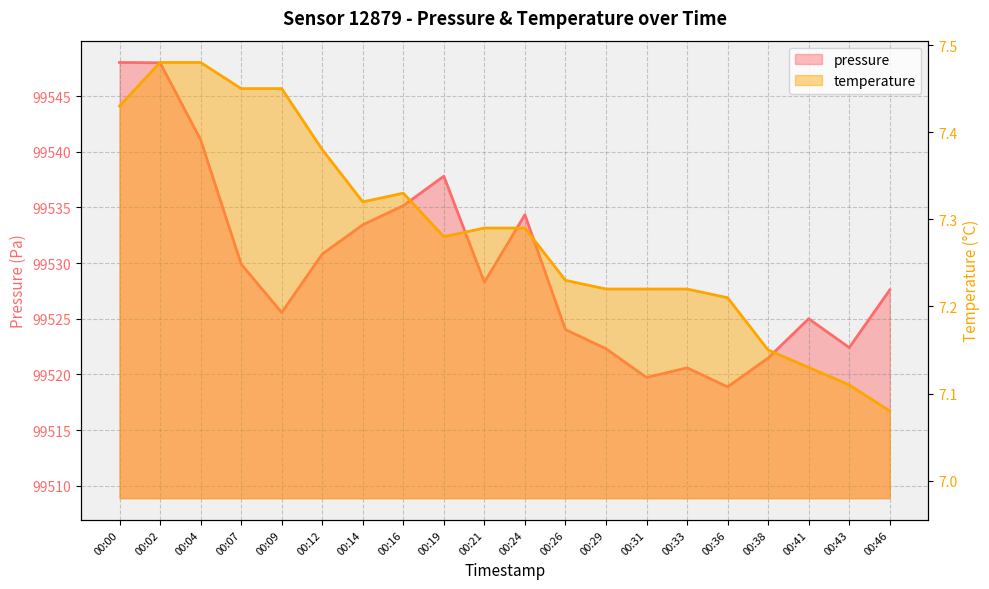

Between 00:26 and 00:04, which is larger?

00:04